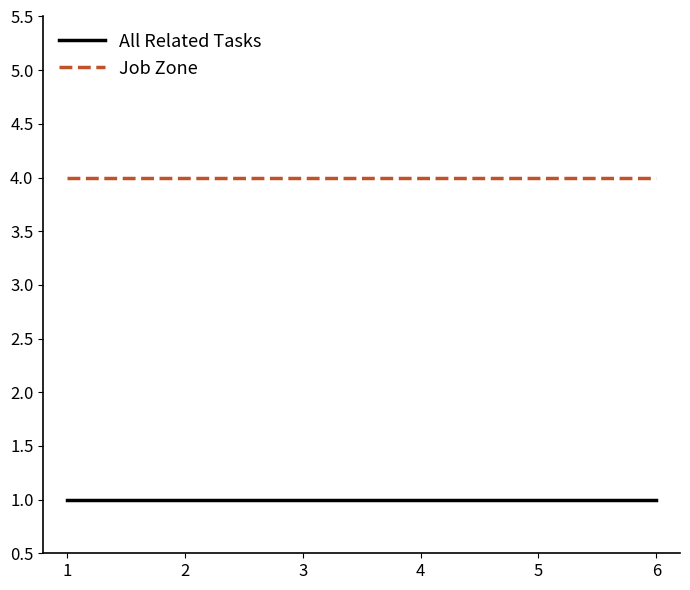

The value of Job Zone at 1 is 4. True or false?

True